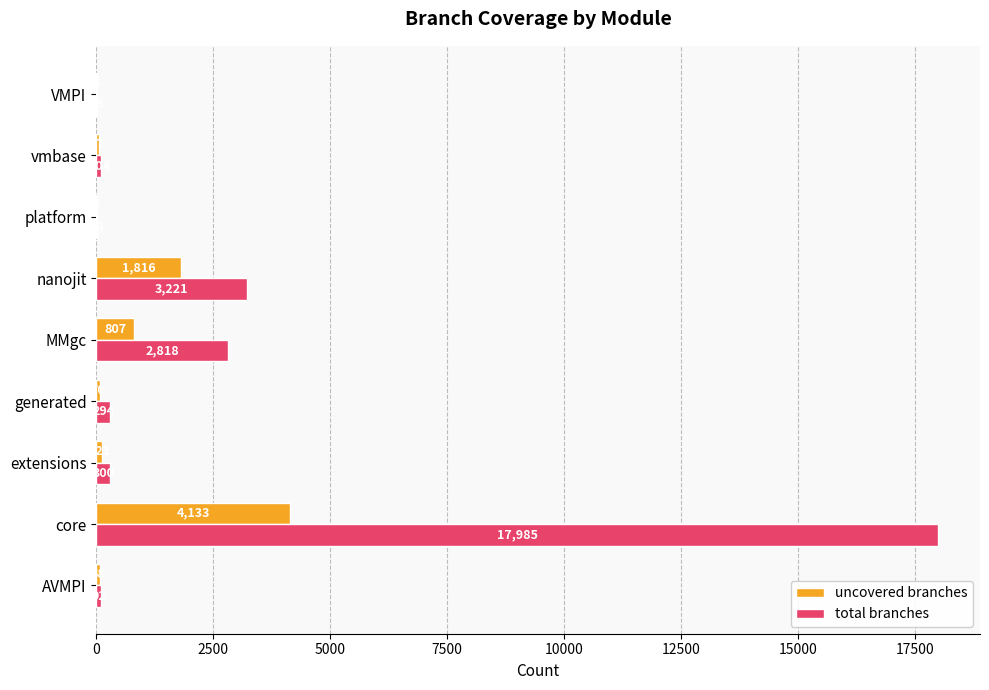

Which series has the largest total across all categories?

total branches